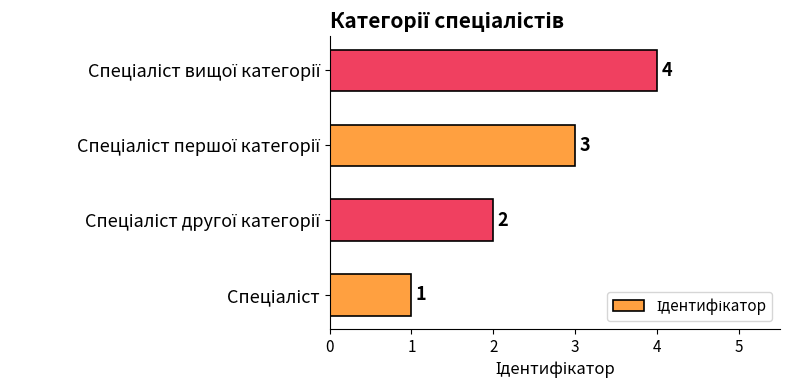

What is the maximum value shown in the chart?

4